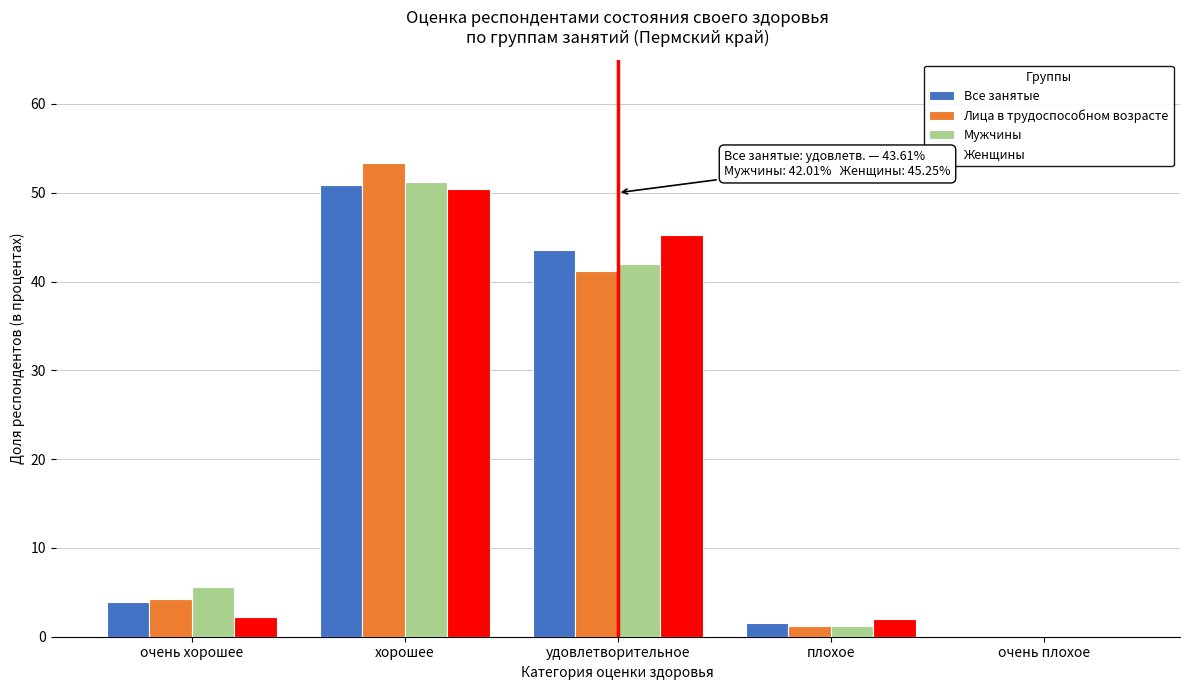

The Женщины series shows 50.5 at хорошее. True or false?

True